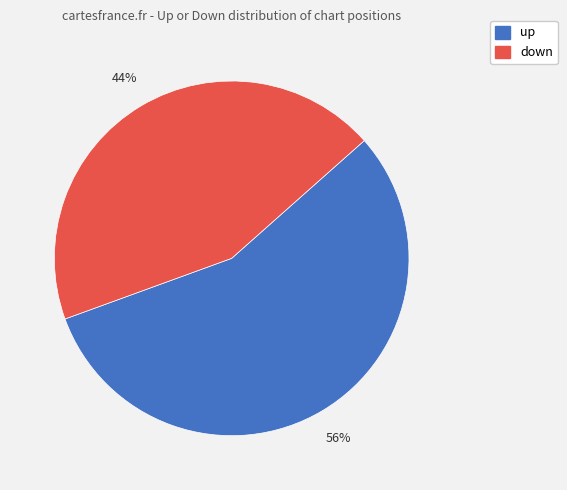

Which category has the biggest portion of the pie?

up